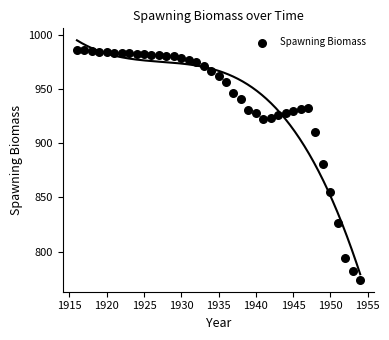

What is the range of X values (max minus min)?

38.0